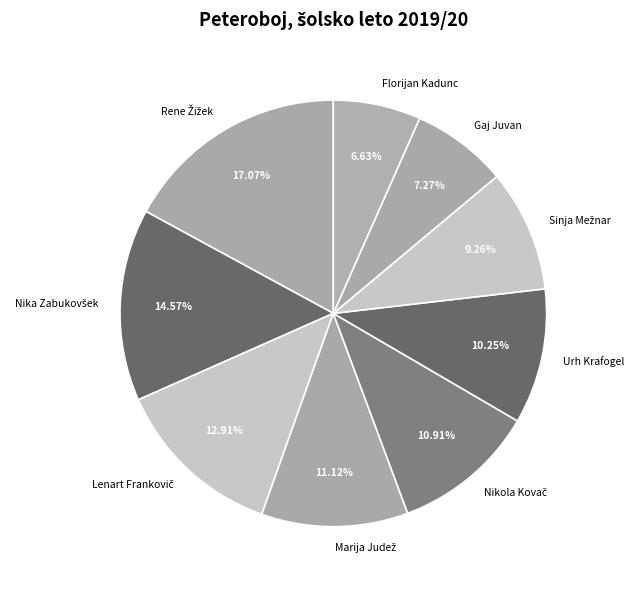

Which category has the smallest portion of the pie?

Florijan Kadunc